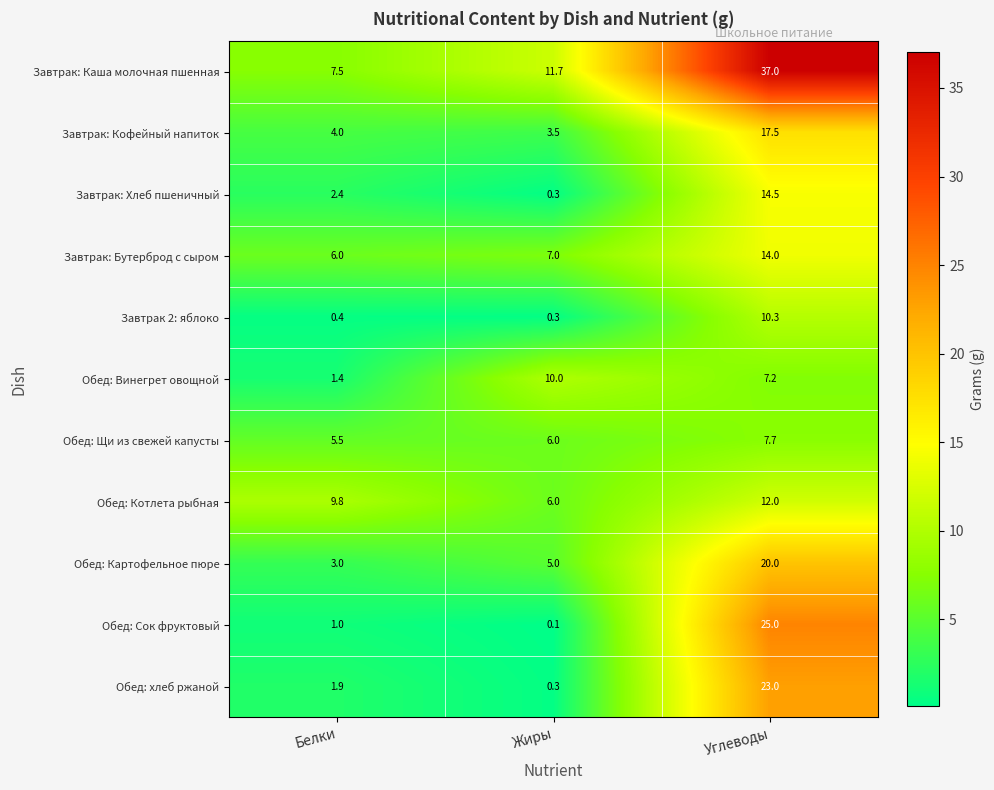

Which series changed the most between Белки and Жиры?

Обед: Винегрет овощной